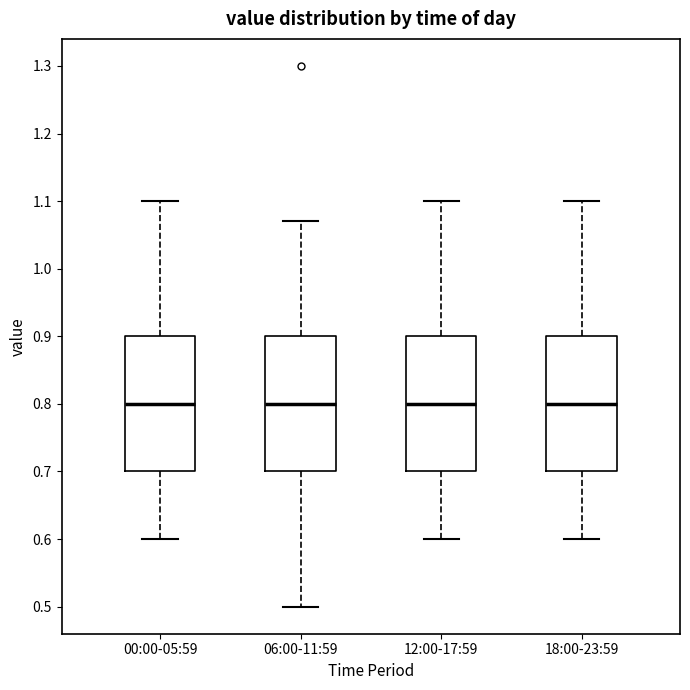

Reading left to right, read every box against the y-axis: the position of its median line, the range the box covers, and the ends of its whiskers. The values are not printed on the chart, so give them approximately, as read against the axis.

00:00-05:59: median 0.80, box 0.70 to 0.90, whiskers 0.60 to 1.10
06:00-11:59: median 0.80, box 0.70 to 0.90, whiskers 0.50 to 1.07
12:00-17:59: median 0.80, box 0.70 to 0.90, whiskers 0.60 to 1.10
18:00-23:59: median 0.80, box 0.70 to 0.90, whiskers 0.60 to 1.10